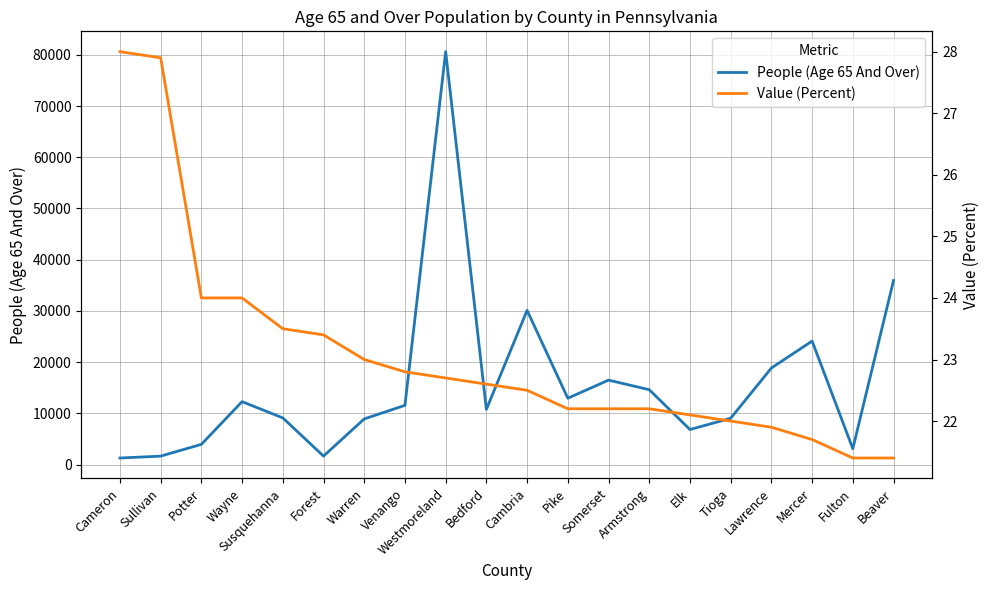

Reading right to left, what are all the values shown in this chart?

People (Age 65 And Over): Beaver=35943.0	Fulton=3108.0	Mercer=24114.0	Lawrence=18860.0	Tioga=9048.0	Elk=6849.0	Armstrong=14623.0	Somerset=16492.0	Pike=12958.0	Cambria=30111.0	Bedford=10785.0	Westmoreland=80611.0	Venango=11572.0	Warren=8920.0	Forest=1663.0	Susquehanna=9123.0	Wayne=12292.0	Potter=3954.0	Sullivan=1655.0	Cameron=1288.0
Value (Percent): Beaver=21.4	Fulton=21.4	Mercer=21.7	Lawrence=21.9	Tioga=22.0	Elk=22.1	Armstrong=22.2	Somerset=22.2	Pike=22.2	Cambria=22.5	Bedford=22.6	Westmoreland=22.7	Venango=22.8	Warren=23.0	Forest=23.4	Susquehanna=23.5	Wayne=24.0	Potter=24.0	Sullivan=27.9	Cameron=28.0